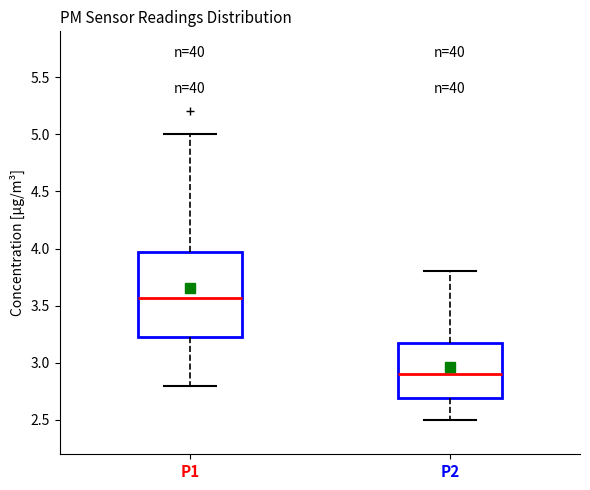

Which box's median line is the highest?

P1